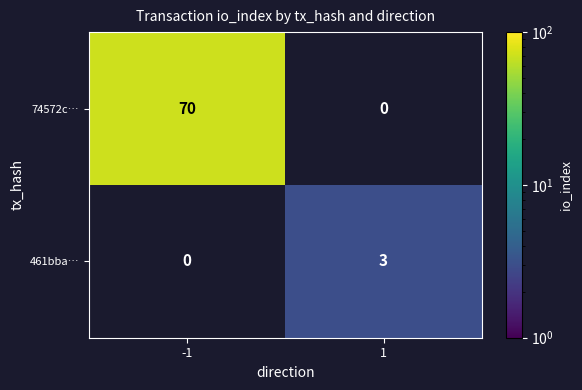

What is the sum of the 74572c… values at 1 and -1?

70